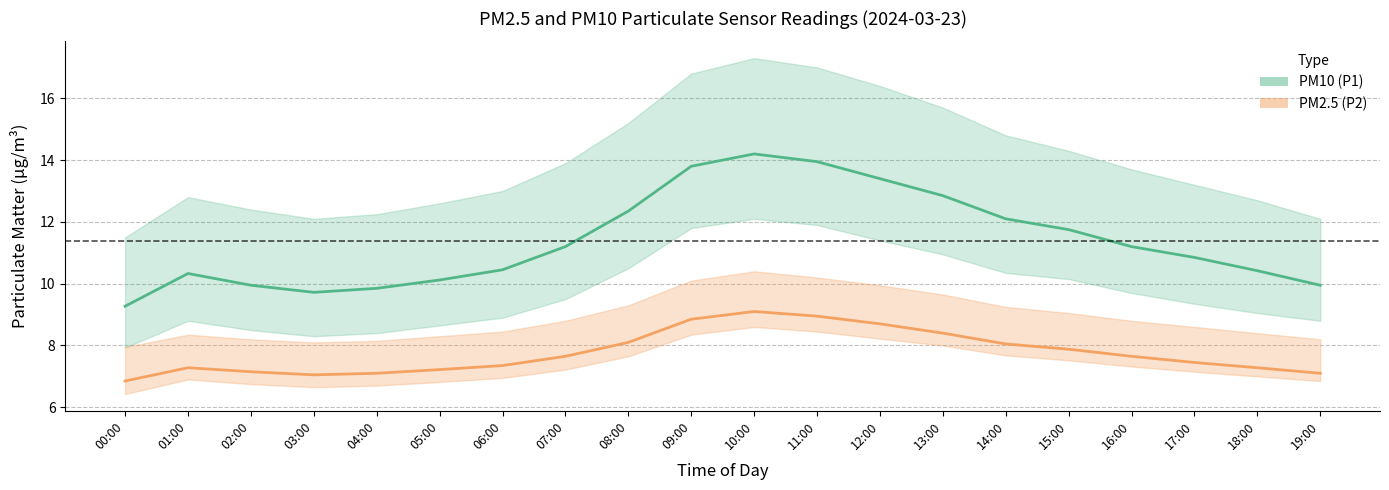

Rank the categories by PM2.5 (P2) value from lowest to highest.

00:00, 03:00, 04:00, 19:00, 02:00, 05:00, 01:00, 18:00, 06:00, 17:00, 07:00, 16:00, 15:00, 14:00, 08:00, 13:00, 12:00, 09:00, 11:00, 10:00